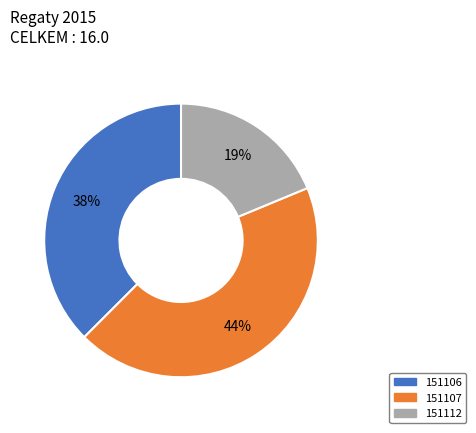

How many segments does this pie chart have?

3